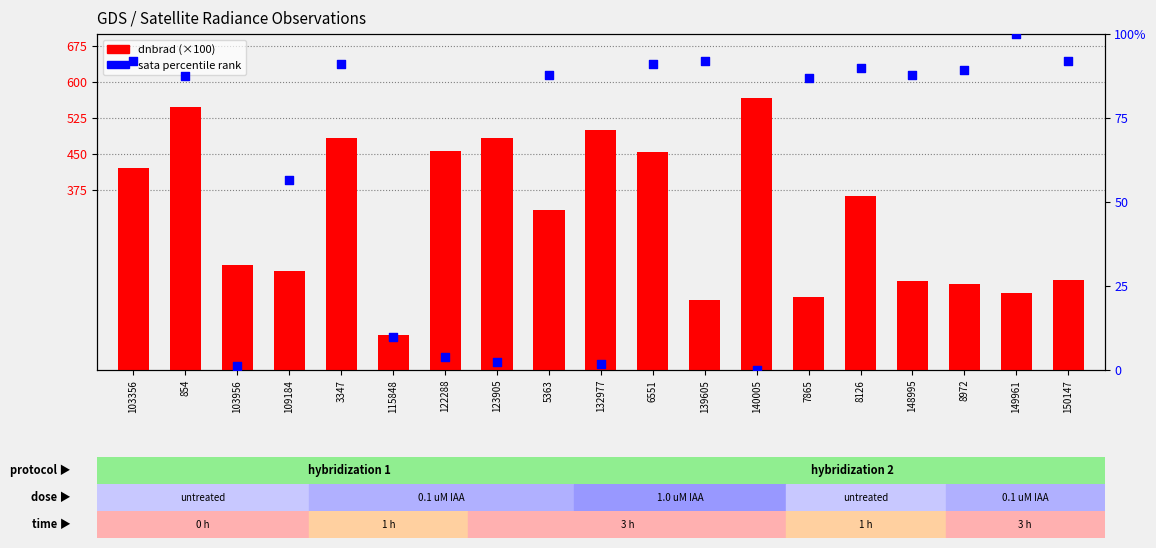

Which series reaches the minimum Y coordinate?

sata percentile rank